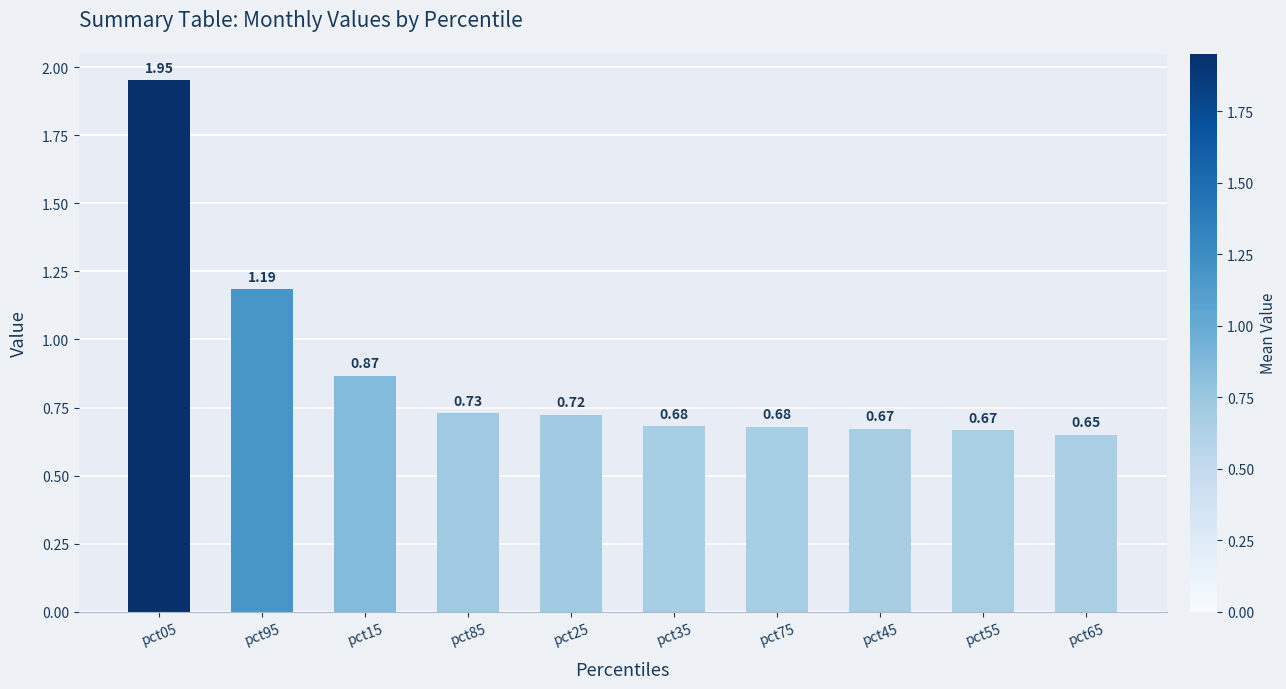

How many series are shown in this chart?

1